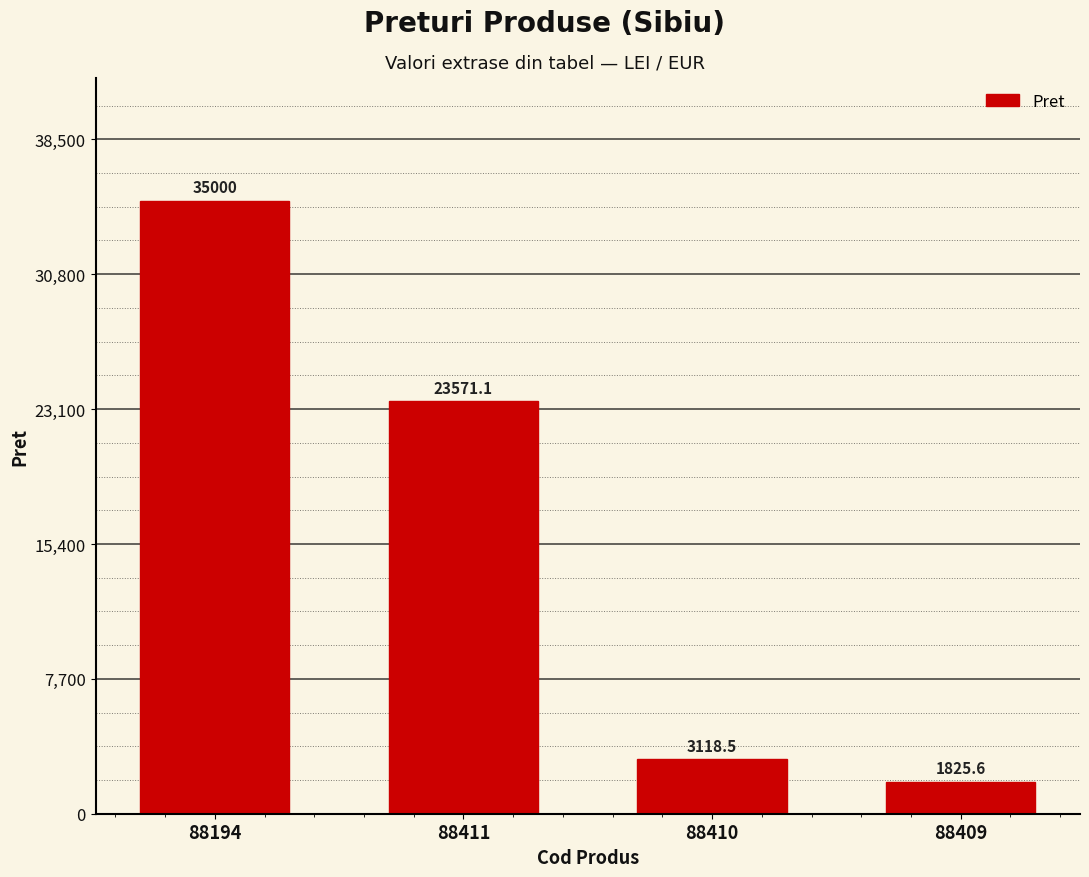

What is the label of the 2nd bar from the right?

88410